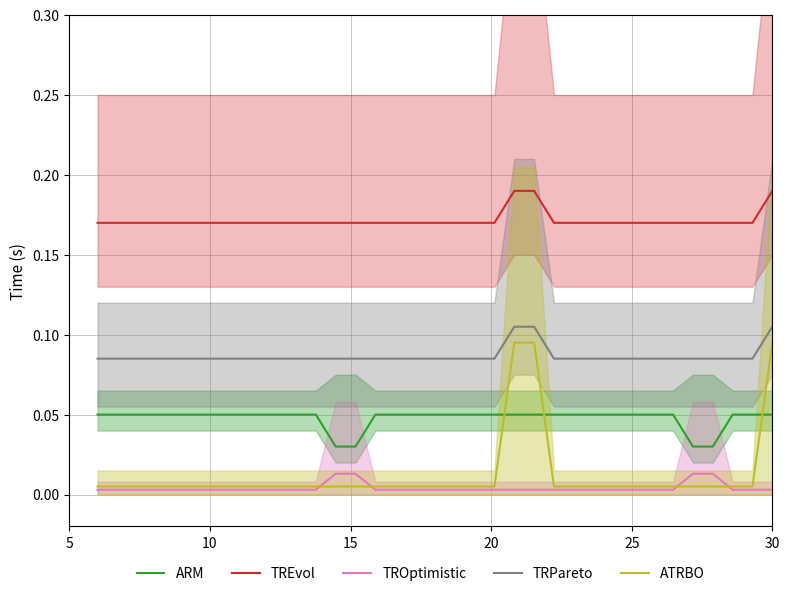

Which series has the largest range (max minus min)?

ATRBO